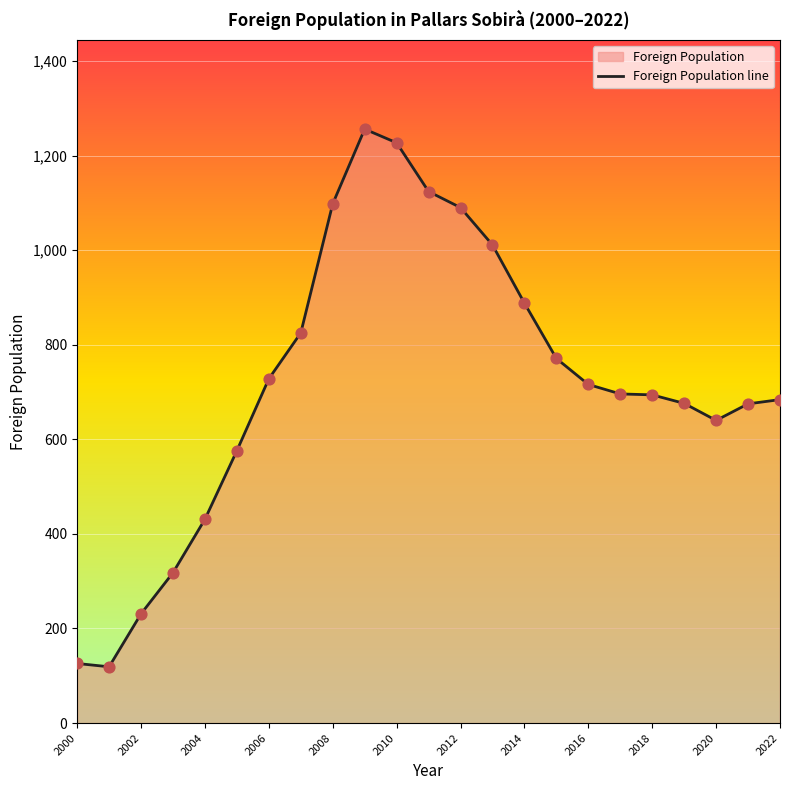

What is the change in value from 2014 to 2018?

-194